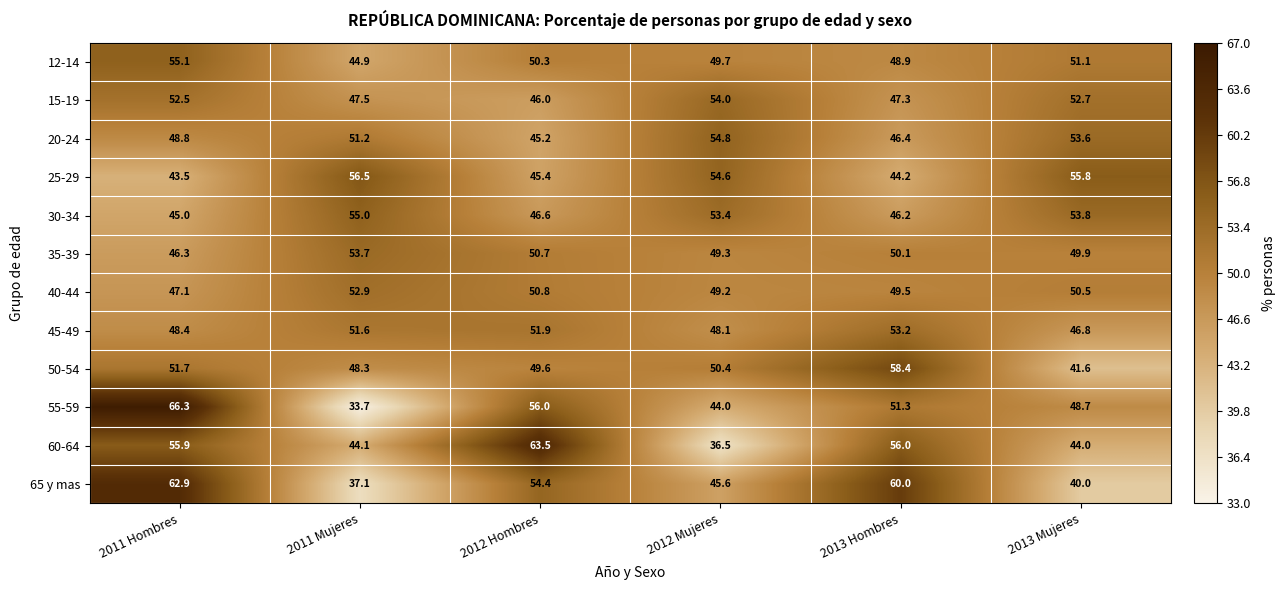

What is the difference between the 65 y mas values at 2013 Mujeres and 2011 Mujeres?

2.9